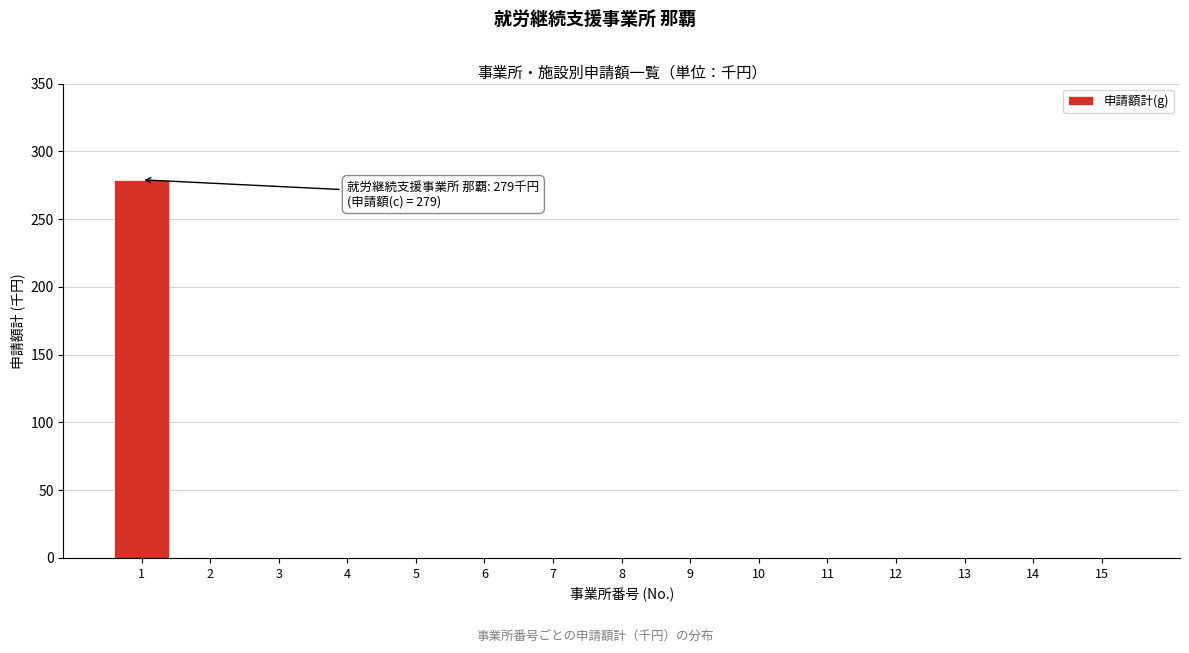

Reading right to left, transcribe all the data shown in this chart.

15=0	14=0	13=0	12=0	11=0	10=0	9=0	8=0	7=0	6=0	5=0	4=0	3=0	2=0	1=279